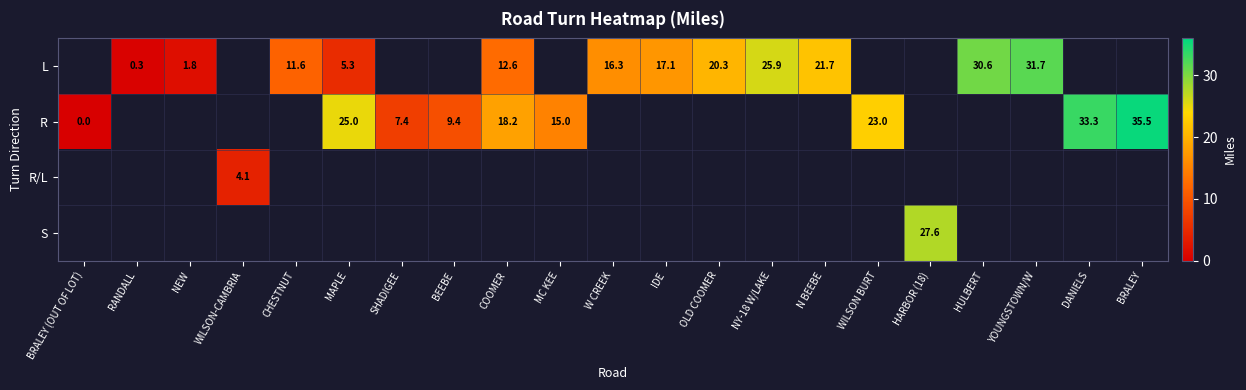

At which label does row_0 first exceed 11?

CHESTNUT